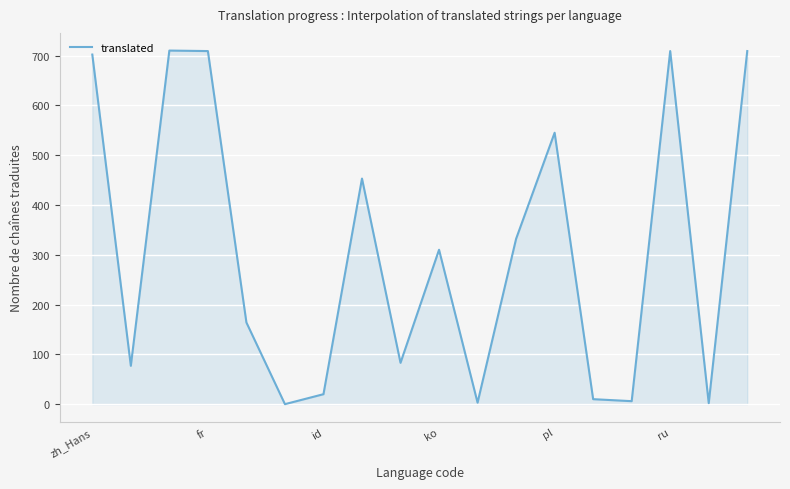

How many values are below 310?

9